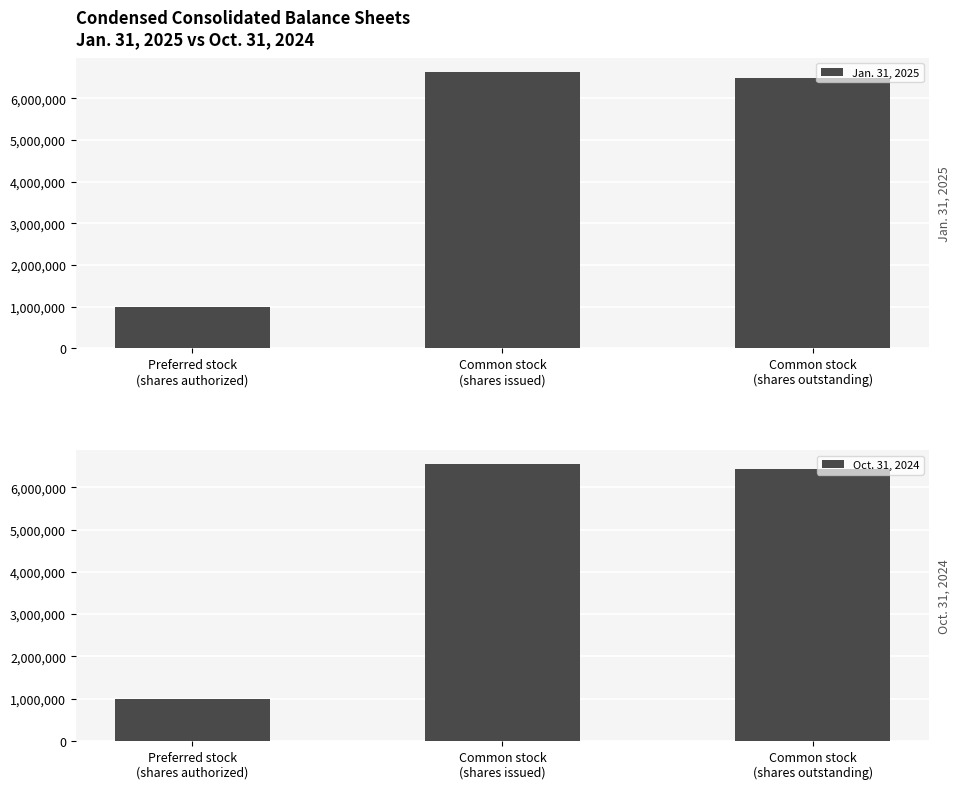

How many values in the Jan. 31, 2025 series exceed 6483990?

1